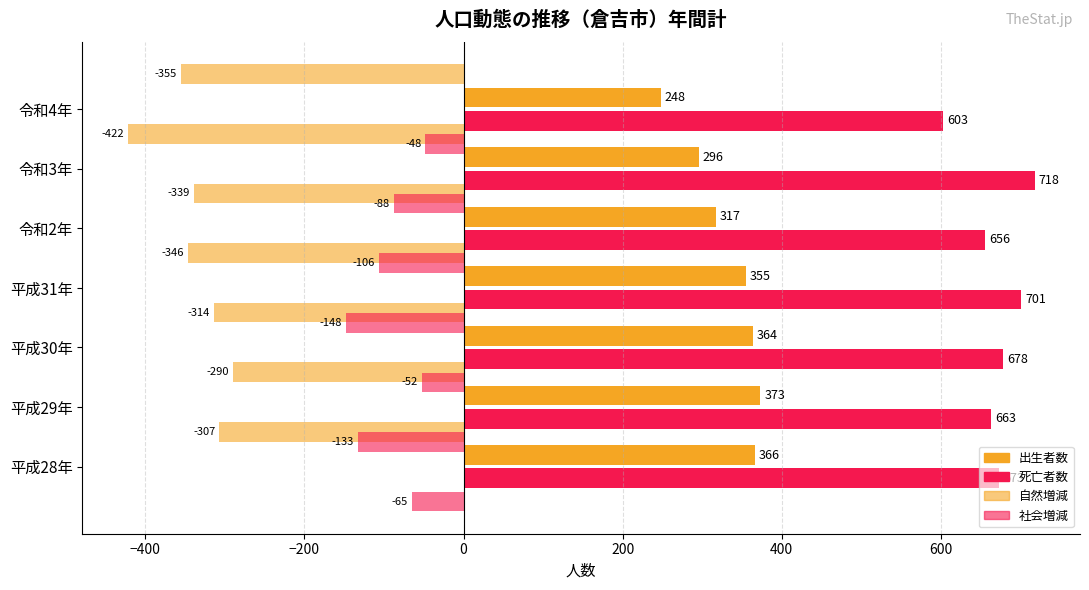

At how many categories does at least one series exceed -78?

7